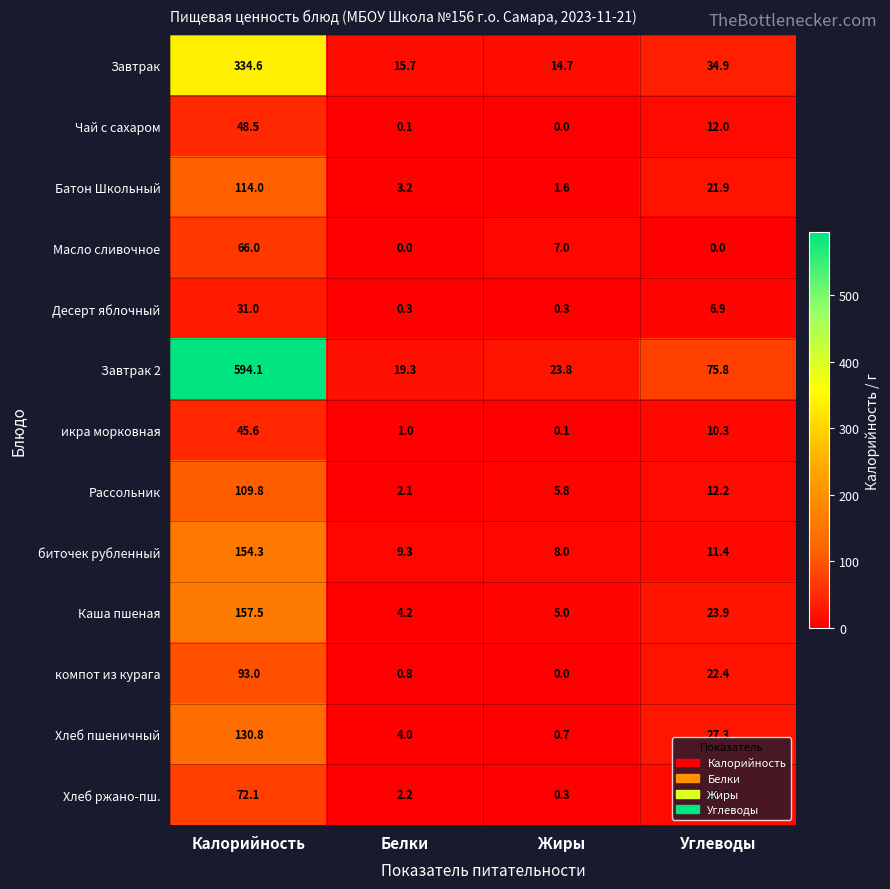

Count the number of categories in the chart.

4